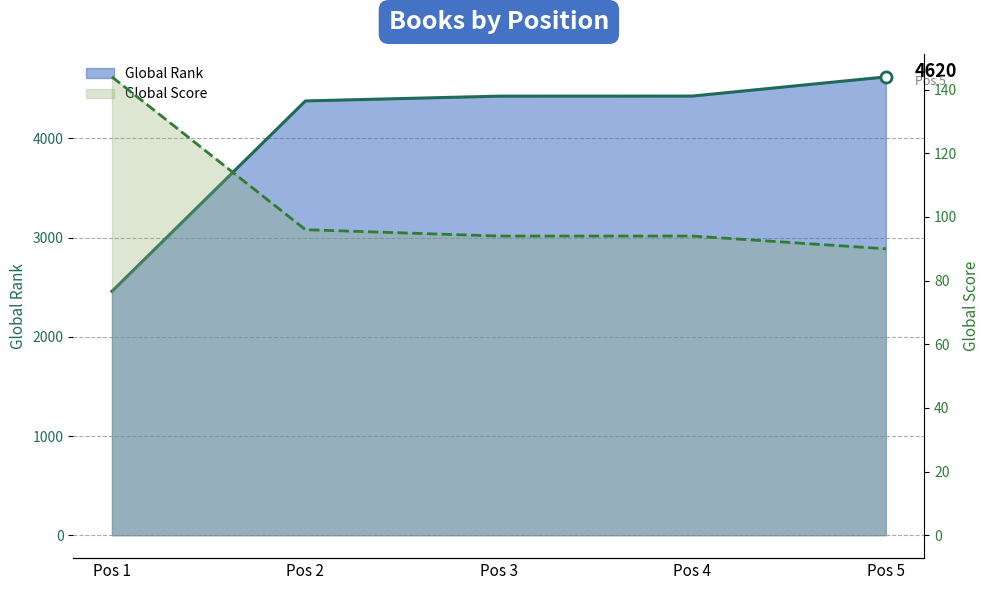

What is the smallest value displayed?

90